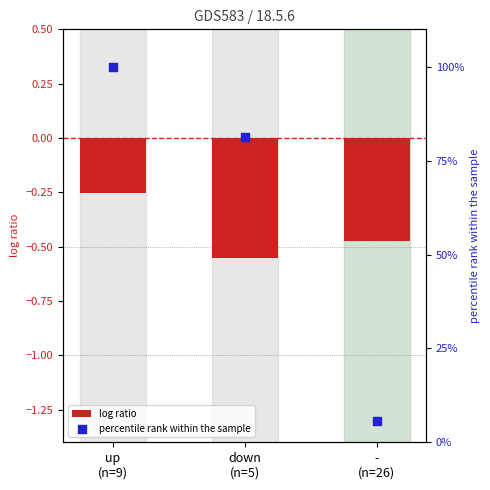

At which category is the sum across all series the highest?

up
(n=9)